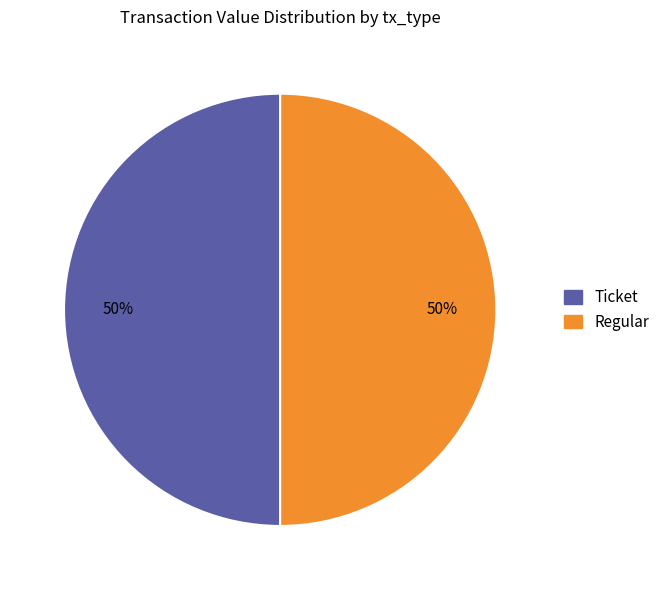

To the nearest percent, what is the average slice percentage?

50%